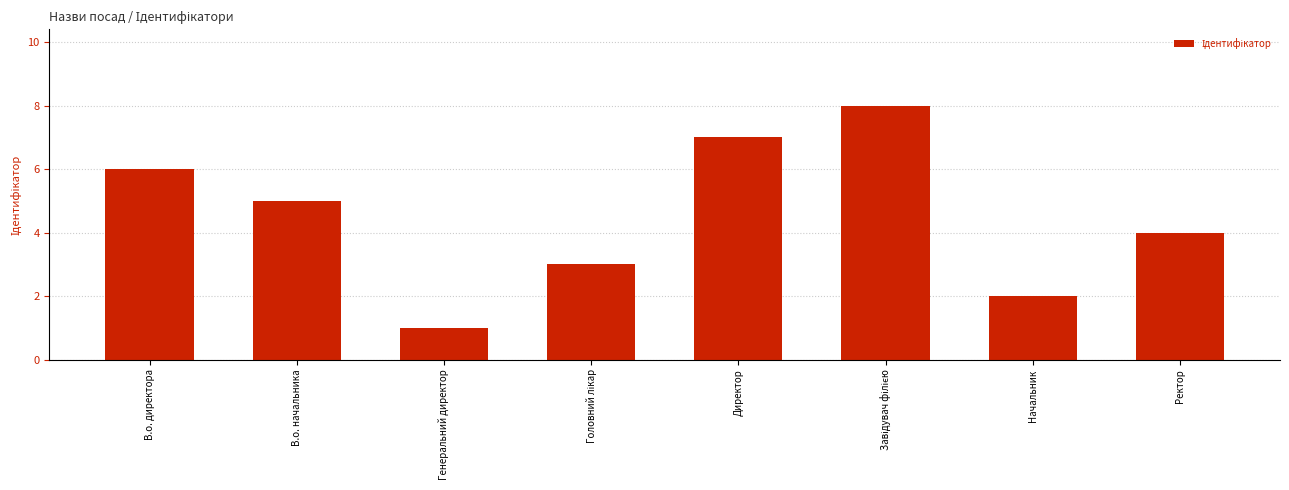

Reading left to right, list all the values displayed in this chart.

6	5	1	3	7	8	2	4